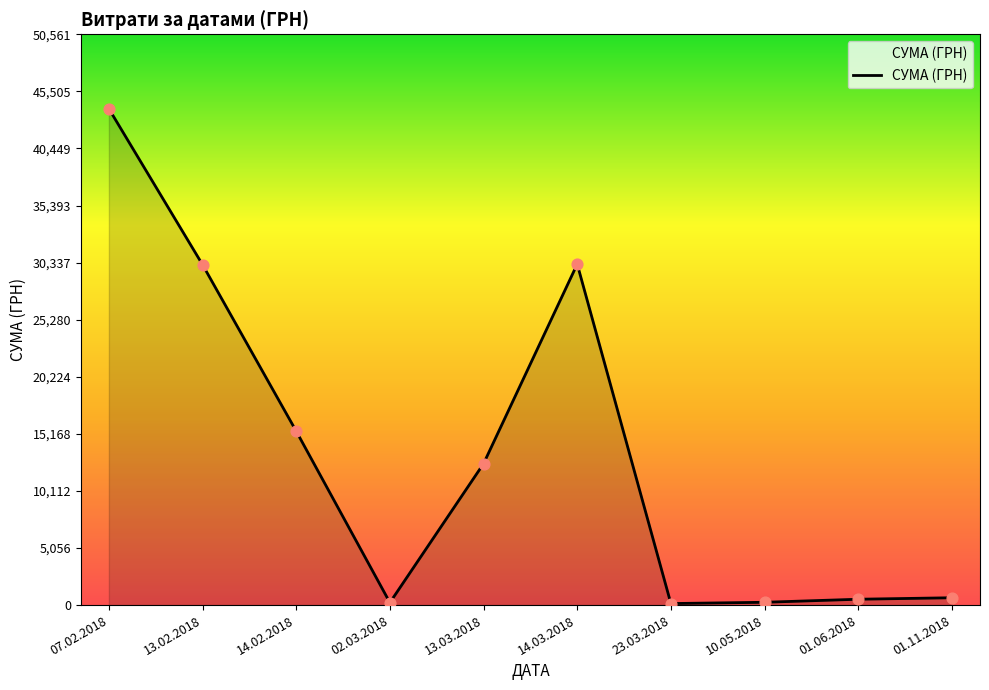

Between 01.06.2018 and 13.03.2018, which is larger?

13.03.2018